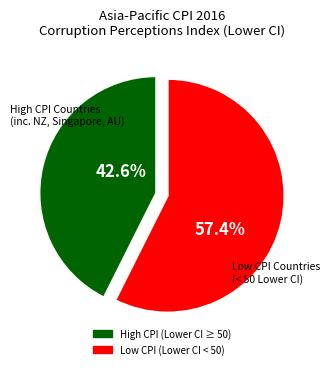

Does any single category account for the majority?

Yes